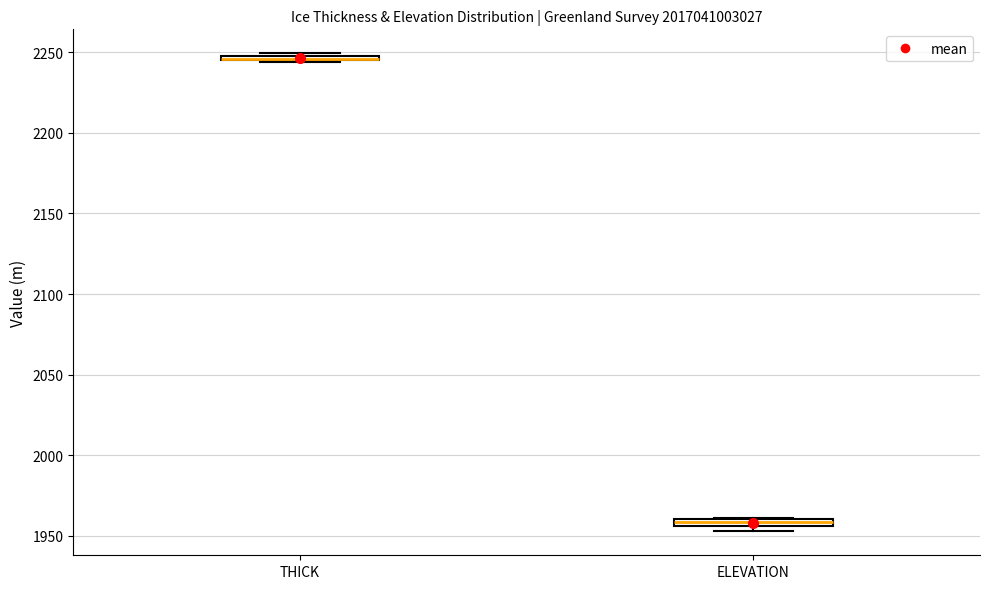

Where is the lower edge of the box for THICK on the y-axis? The values are not printed on the chart, so give them approximately, as read against the axis.

2245